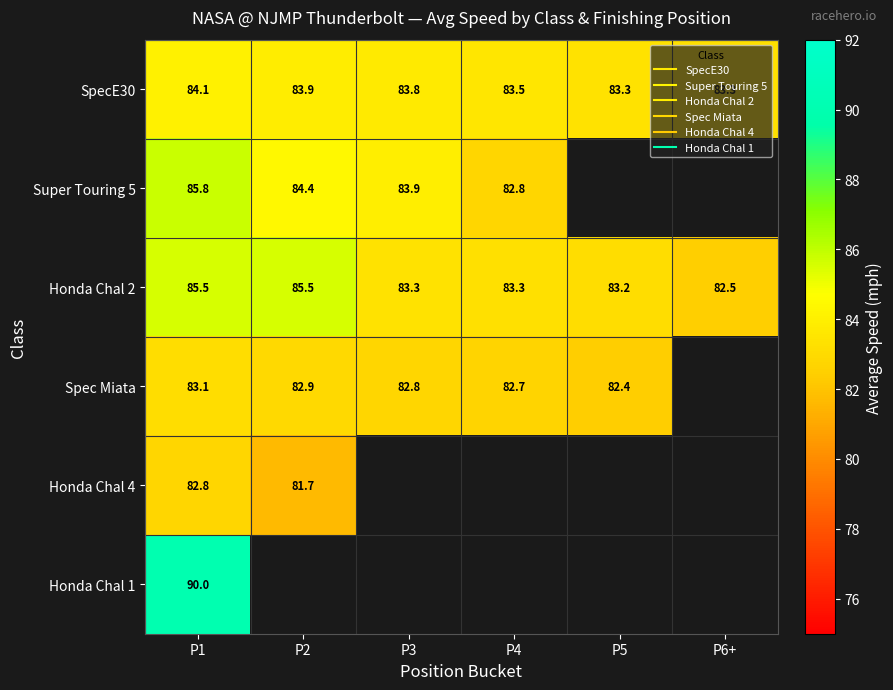

The value of SpecE30 at P6+ is 24.3. True or false?

False